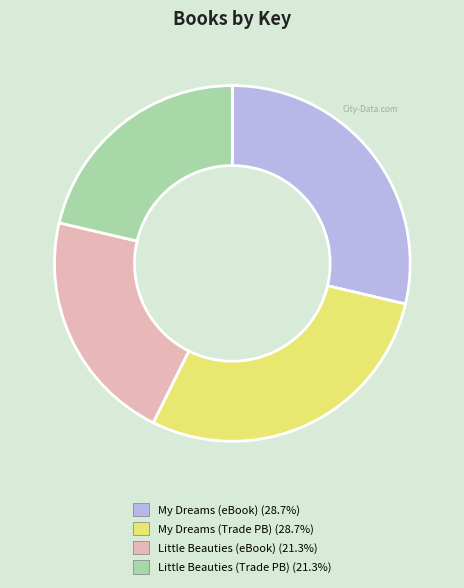

Is there any slice that represents more than half of the pie?

No